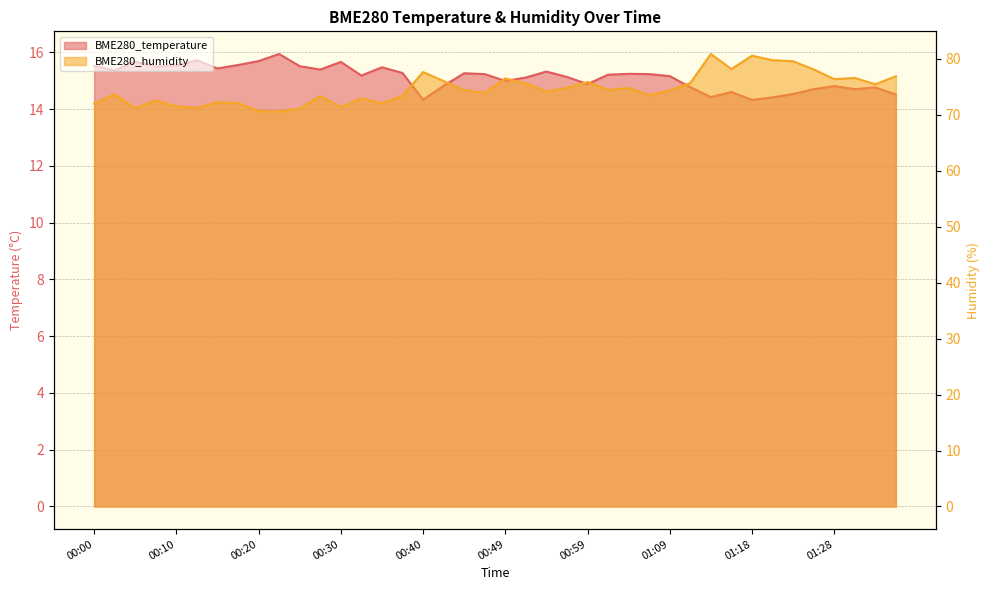

How many data points does each series have?

40